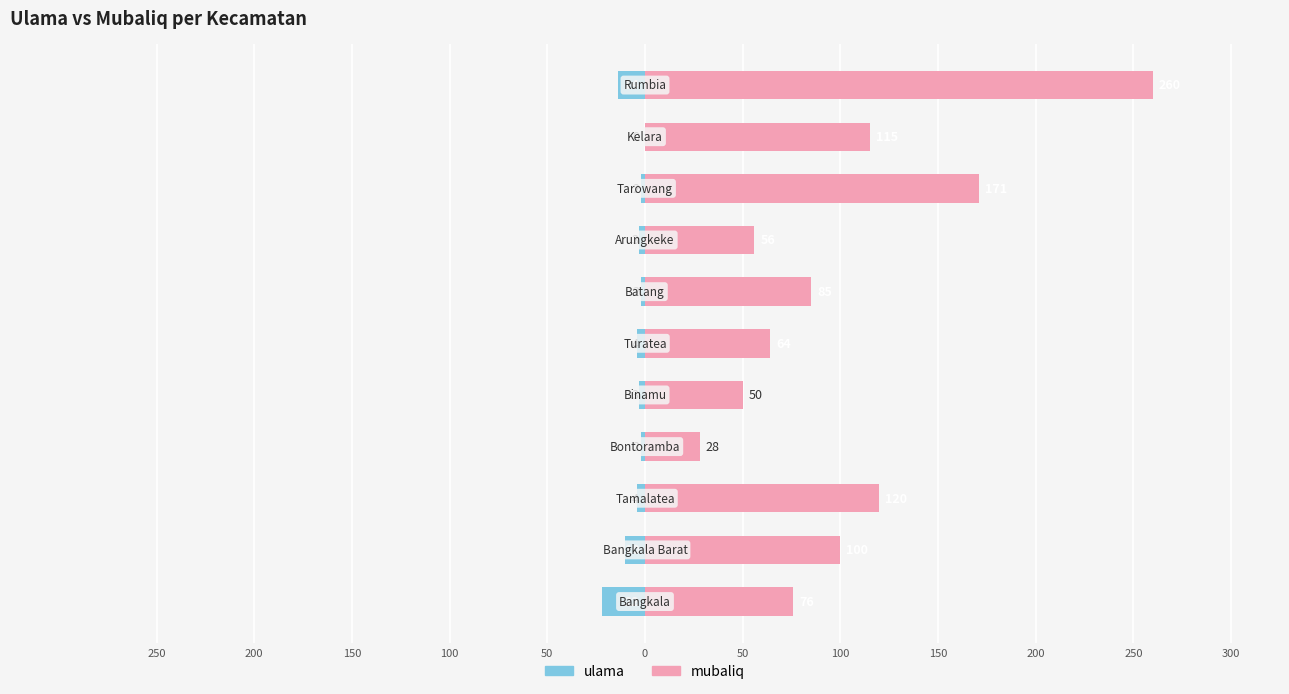

Is the value of ulama at 150 greater than the value of mubaliq at 100?

No